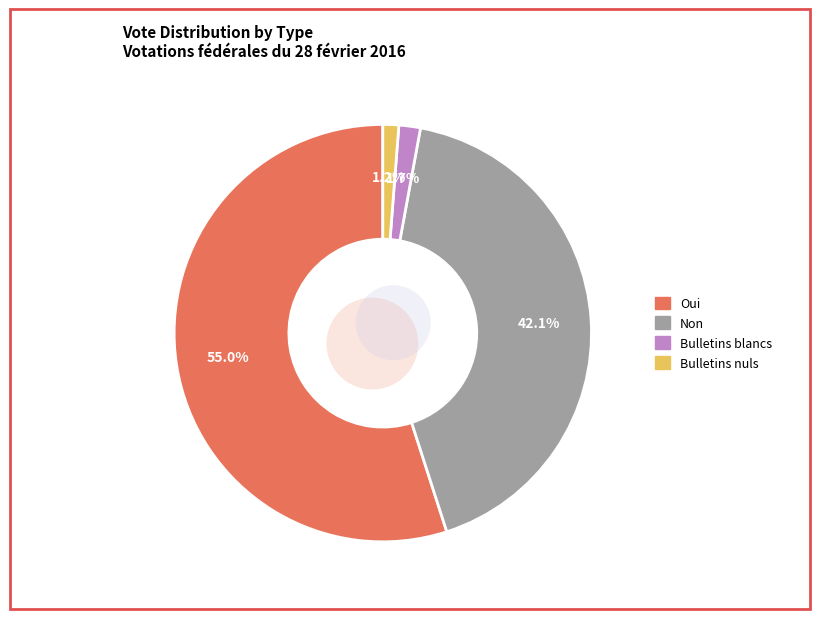

Which slice is the largest?

Oui